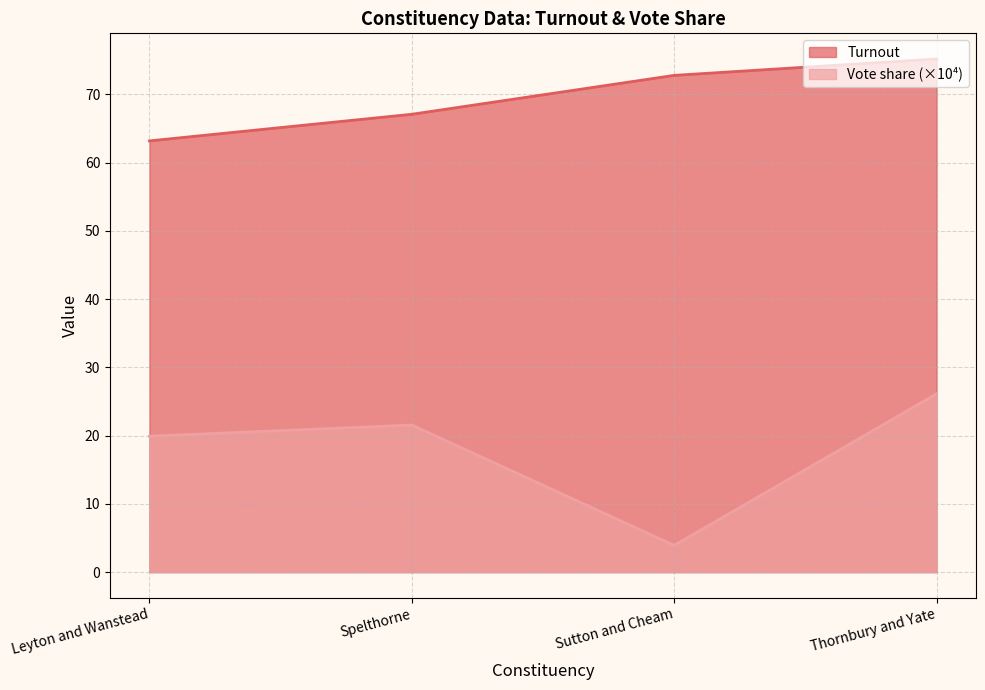

True or false: Vote share has a value of 3.9 at Sutton and Cheam.

True